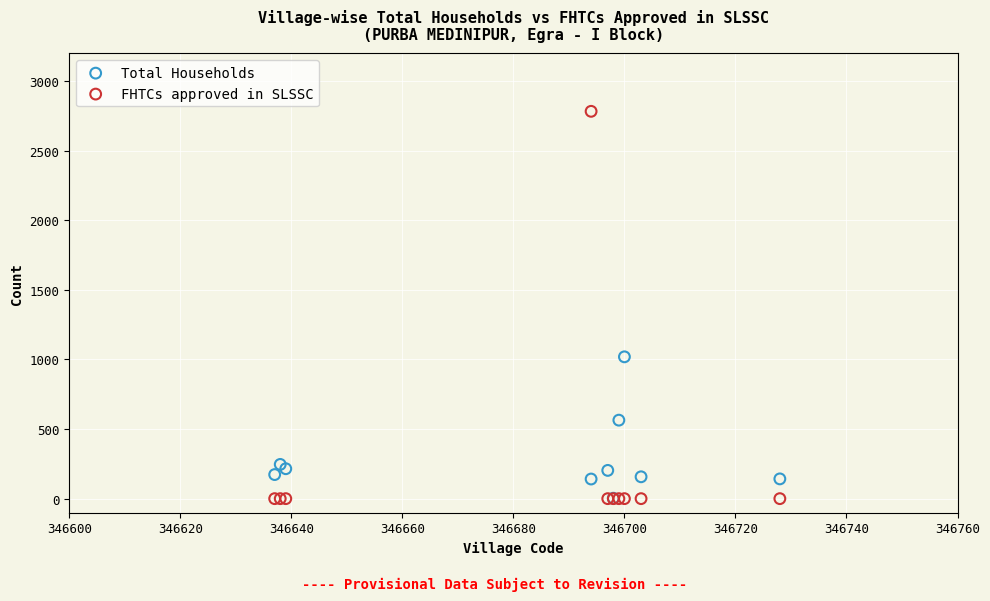

Across all series, what Y value is closest to 1391?

1019